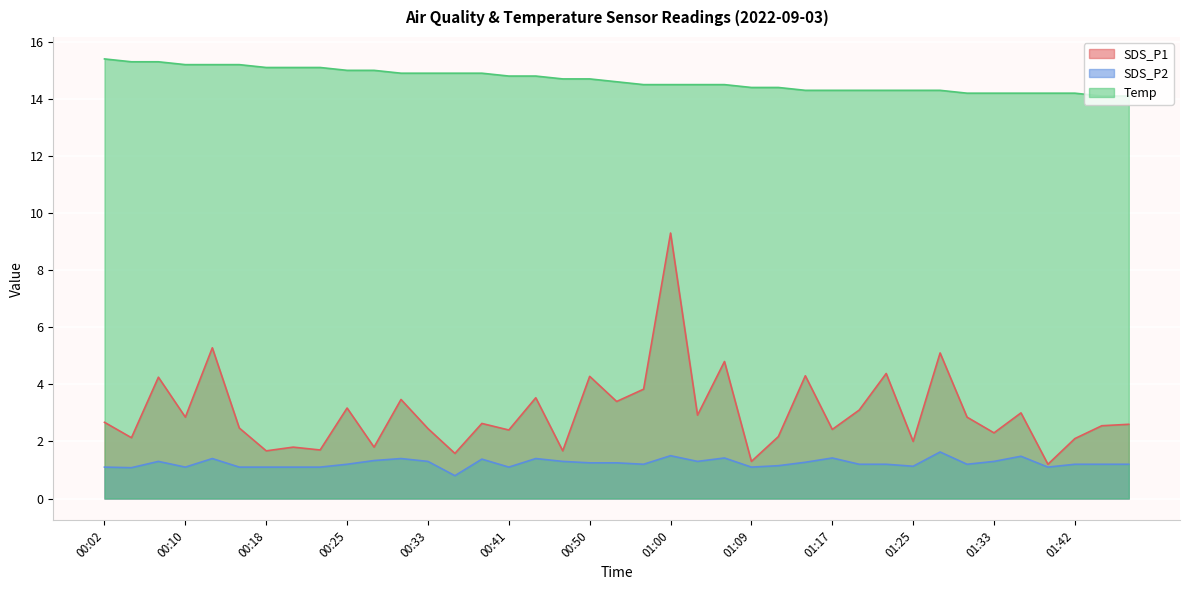

How many series are shown in this chart?

3